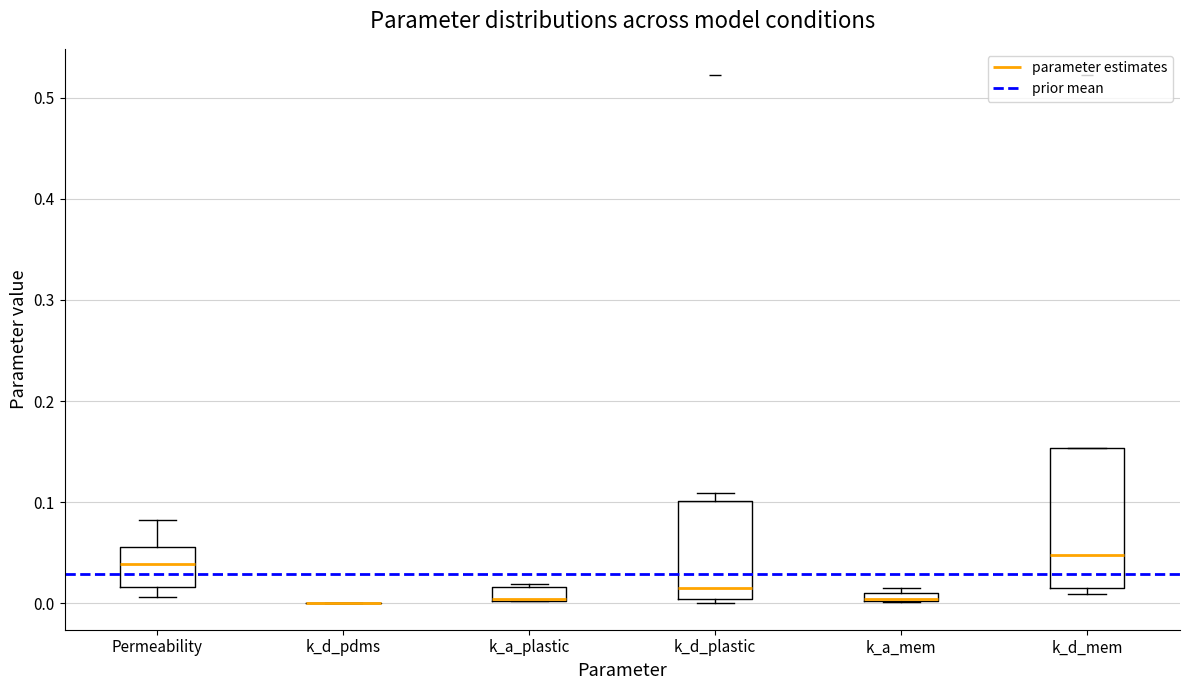

Where does the median line of the box for k_d_mem sit on the y-axis? The values are not printed on the chart, so give them approximately, as read against the axis.

0.05